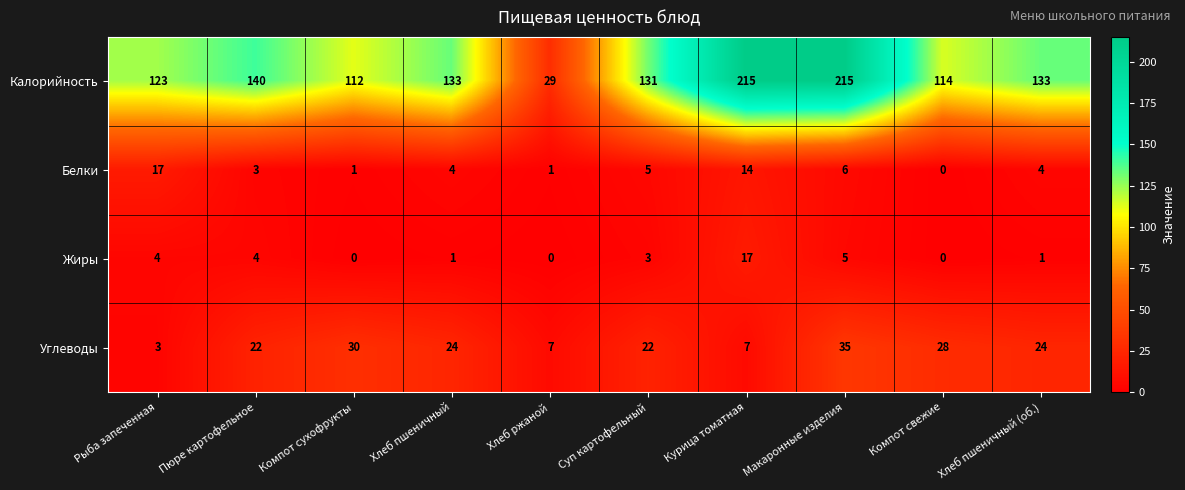

The value of Калорийность at Хлеб ржаной is 29. True or false?

True